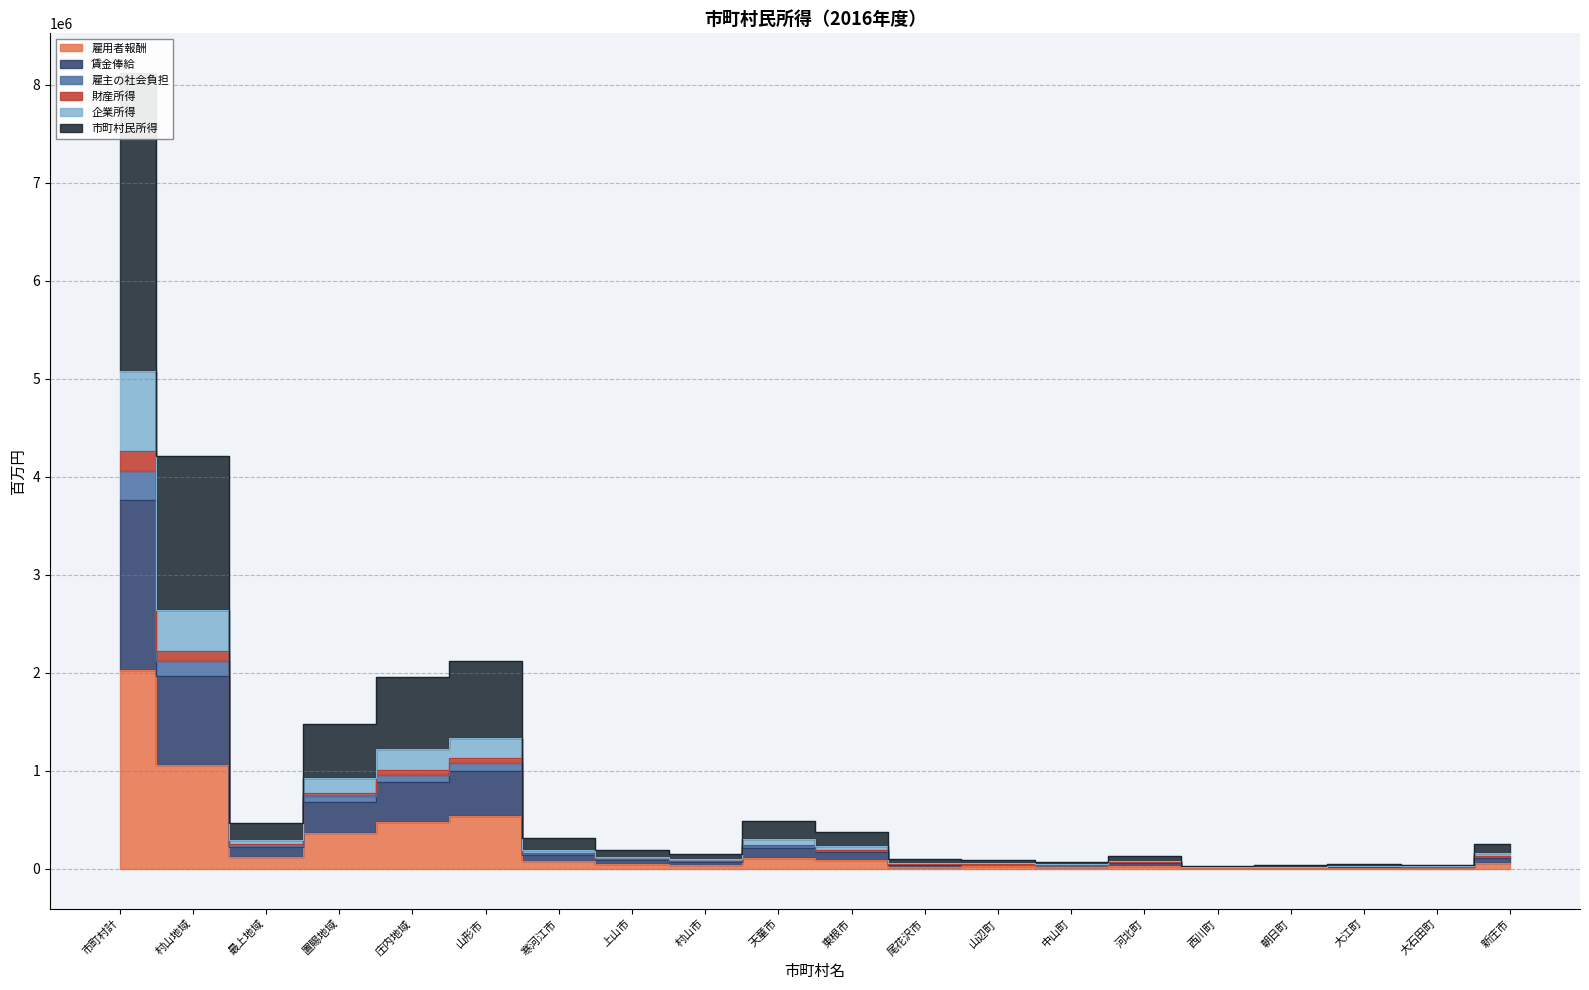

Reading right to left, list all the values displayed in this chart.

雇用者報酬: 62006	10849	13506	9497	8603	33190	19882	25314	24278	91094	116835	40238	50269	76505	540288	480988	370589	118950	1060349	2030877
賃金俸給: 114881	20101	25023	17595	15939	61492	36836	46900	44981	168773	216464	74551	93135	141744	1001010	891143	686603	220383	1964544	3762674
雇主の社会負担: 124012	21699	27012	18994	17206	66380	39764	50628	48556	182188	233670	80477	100538	153011	1080576	961976	741178	237900	2120698	4061754
財産所得: 254149	41930	52940	36850	33675	127940	72727	91346	97828	380670	487102	157685	196719	310766	2123946	1957008	1478671	468922	4212121	8116721
企業所得: 158077	26390	33223	23173	21139	80565	46304	58330	61053	235882	301969	98962	123494	193636	1332117	1218998	924630	293936	2636235	5073799
市町村民所得: 130445	22837	28320	20053	18036	69623	41677	52980	51257	191057	246198	84470	106002	160705	1131989	1010395	777179	250004	2225201	4262780